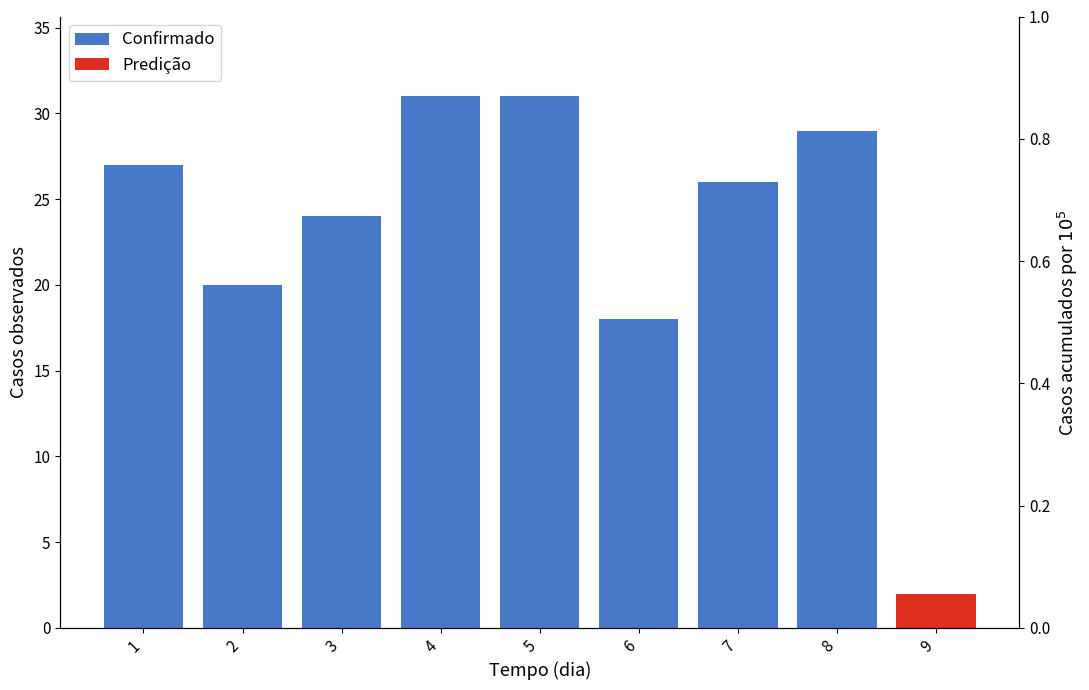

Is it true that the value at 5 is 31?

True